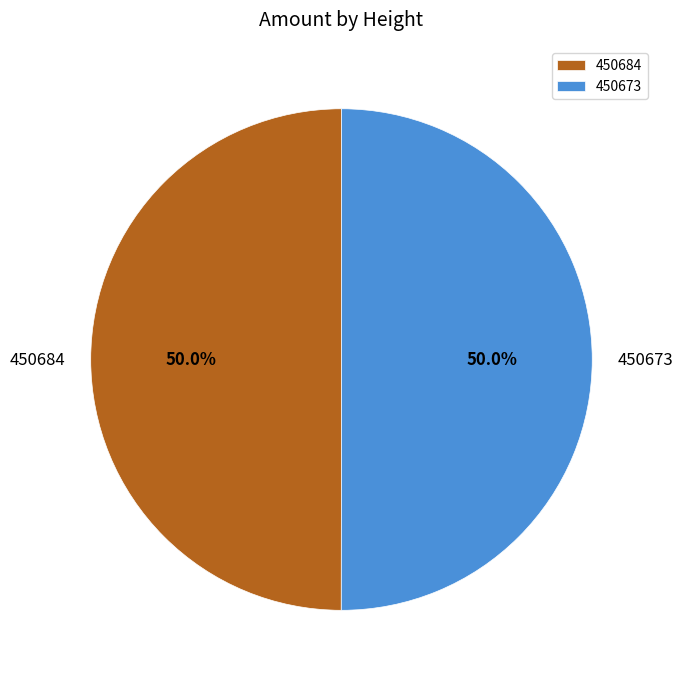

What portion of the pie excludes 450684?

50.0%